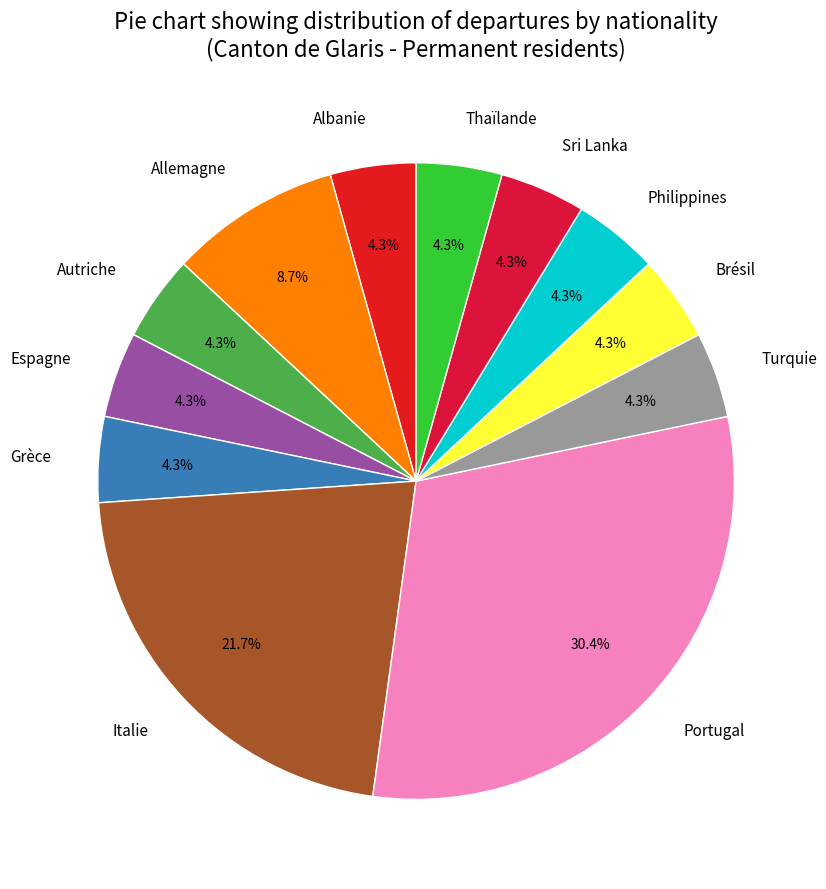

To the nearest percent, what is the average slice percentage?

8%